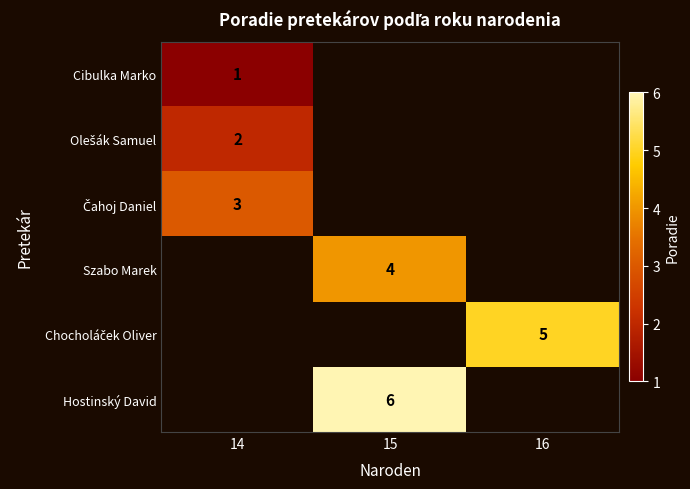

Count the number of categories in the chart.

3